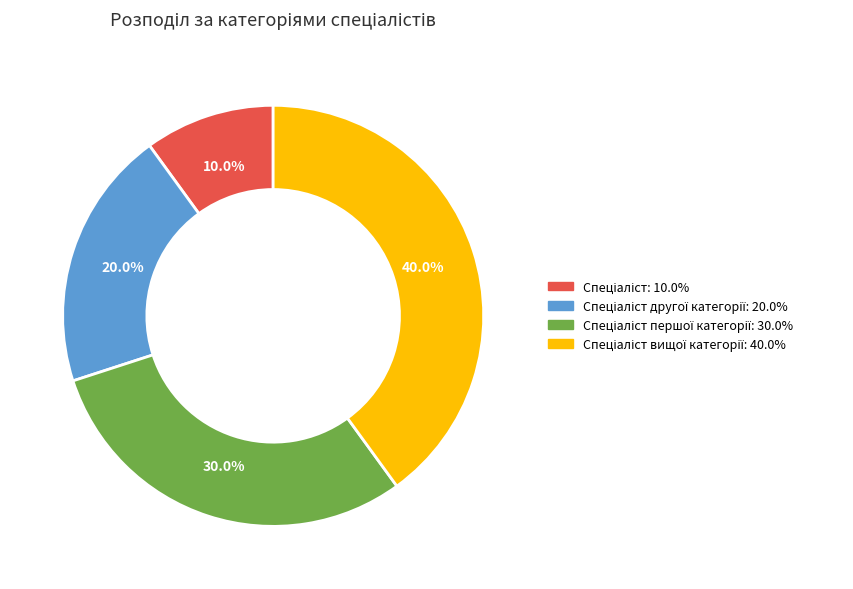

Count the number of slices in the pie.

4